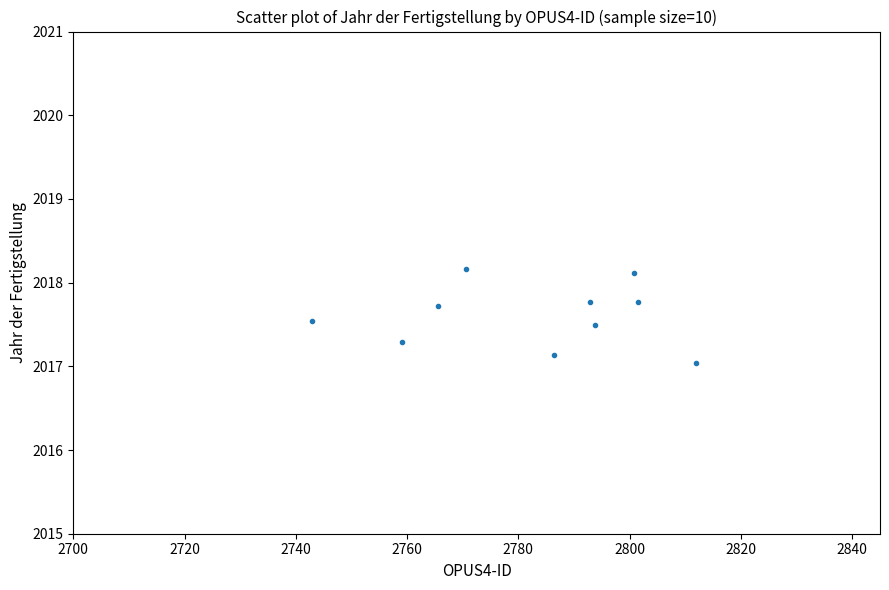

What is the range of X values (max minus min)?

68.9